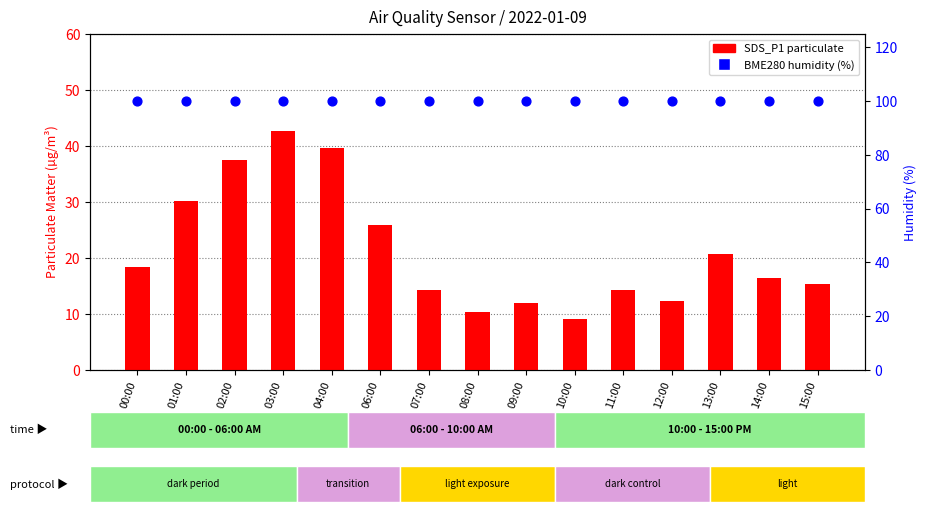

At which category is the sum across all series the highest?

03:00